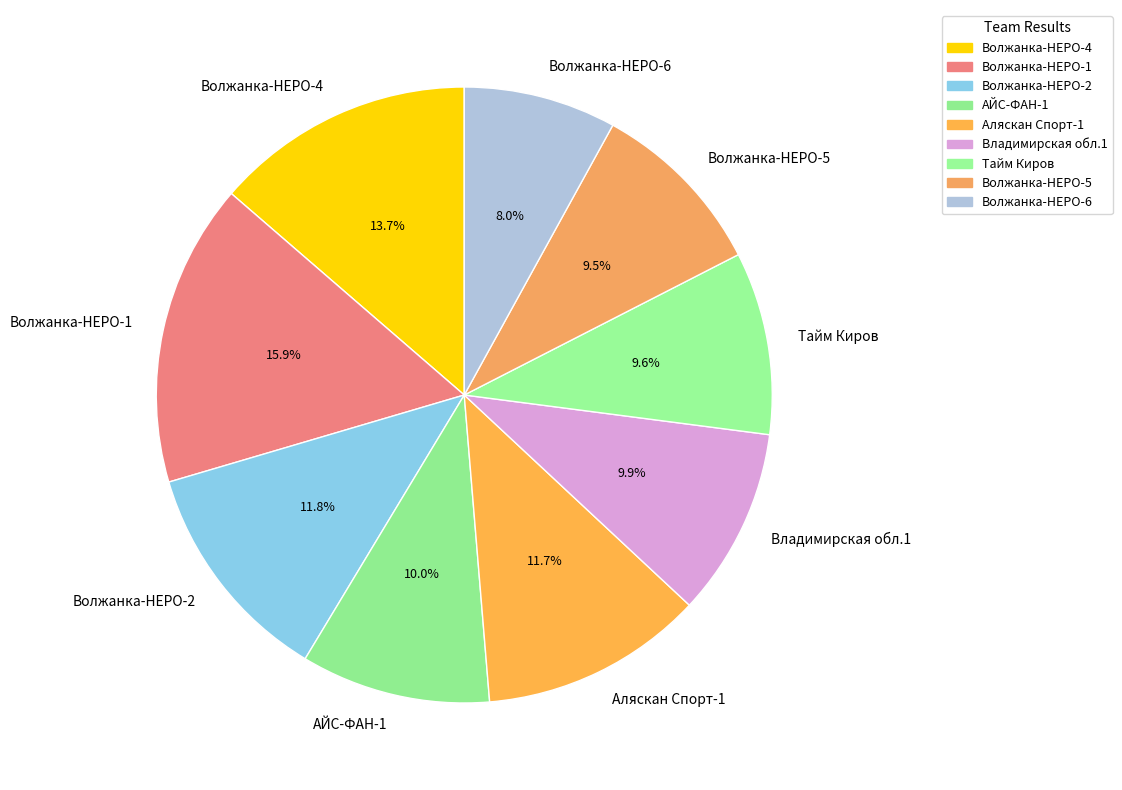

What is the total percentage of АЙС-ФАН-1 and Волжанка-НЕРО-6?

18.0%